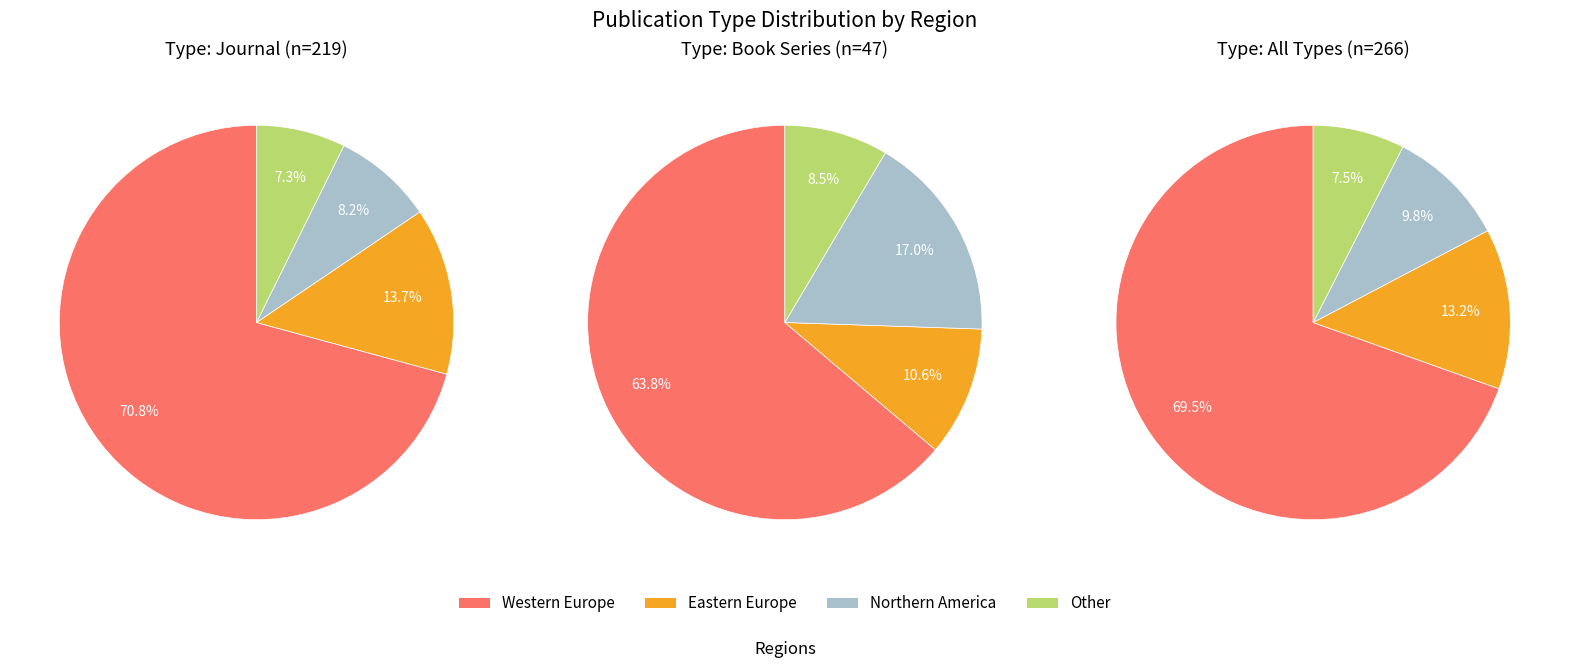

To the nearest percent, what portion does journal represent?

82%